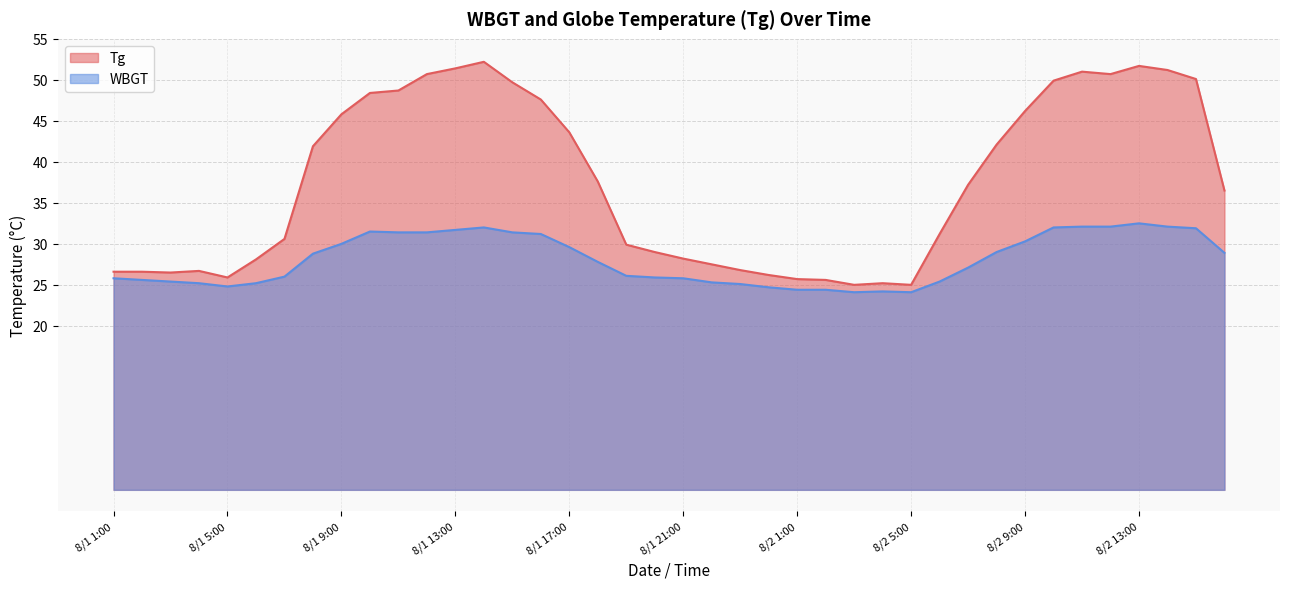

What is the value of the Tg point at the 11th from the left?

48.7